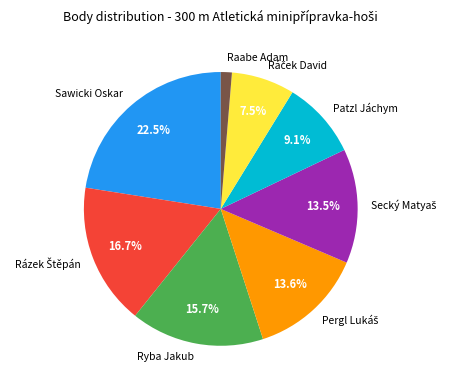

What percentage is NOT represented by Sawicki Oskar?

77.5%